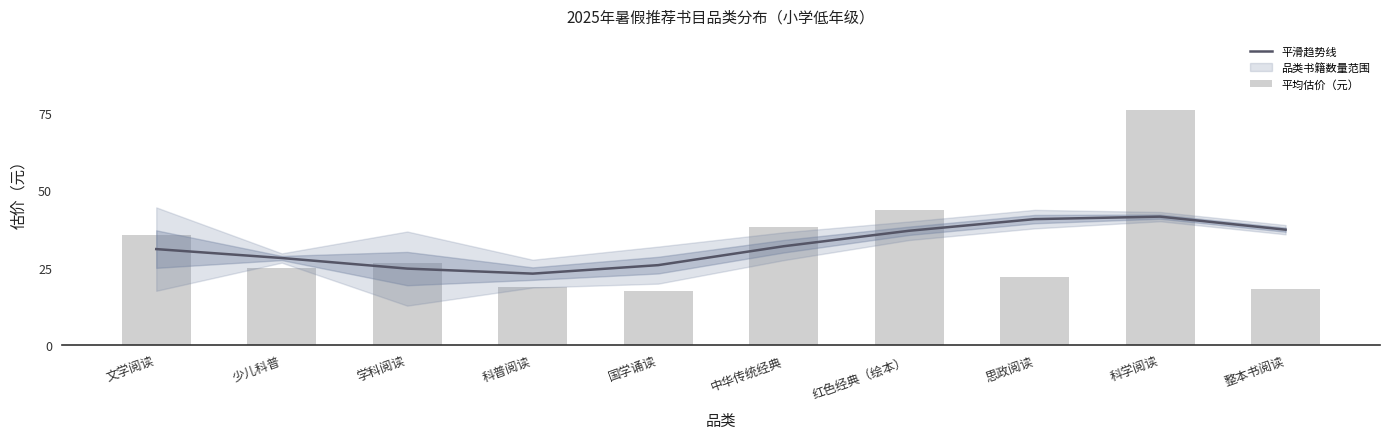

Reading left to right, extract all data points from this chart.

平滑趋势线: 31.0	28.1	24.7	23.0	25.8	31.9	36.9	40.7	41.5	37.3
平均估价（元）: 35.4	25.0	26.6	18.7	17.5	38.0	43.5	22.0	76.0	18.0